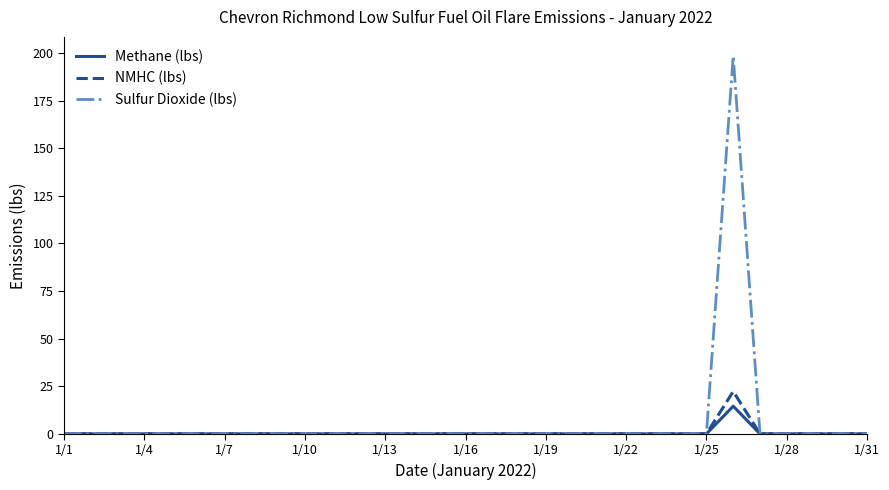

Which series has the largest total across all categories?

Sulfur Dioxide (lbs)